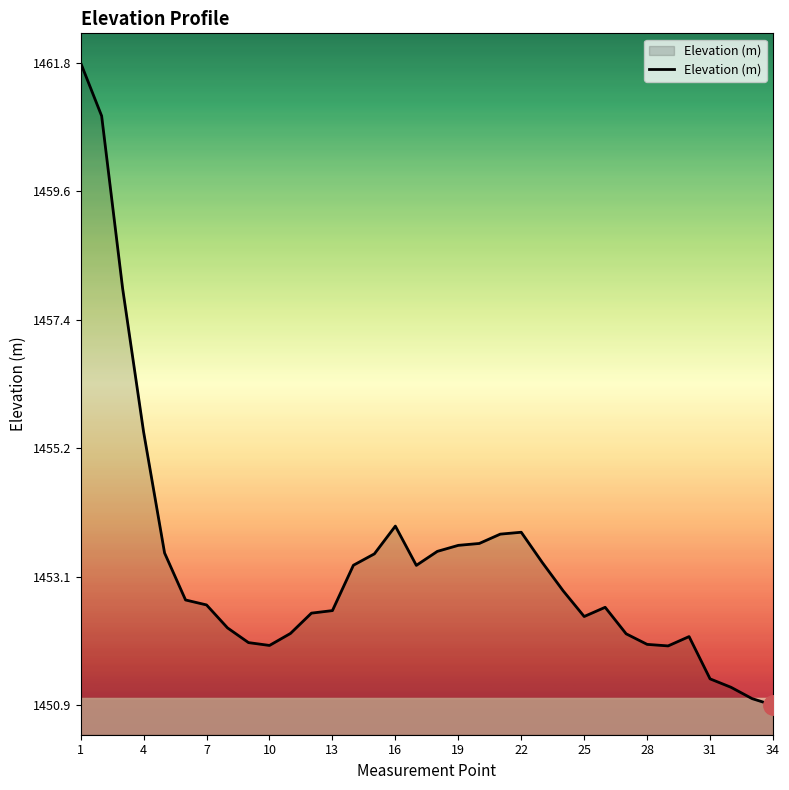

What is the average value?

1453.3